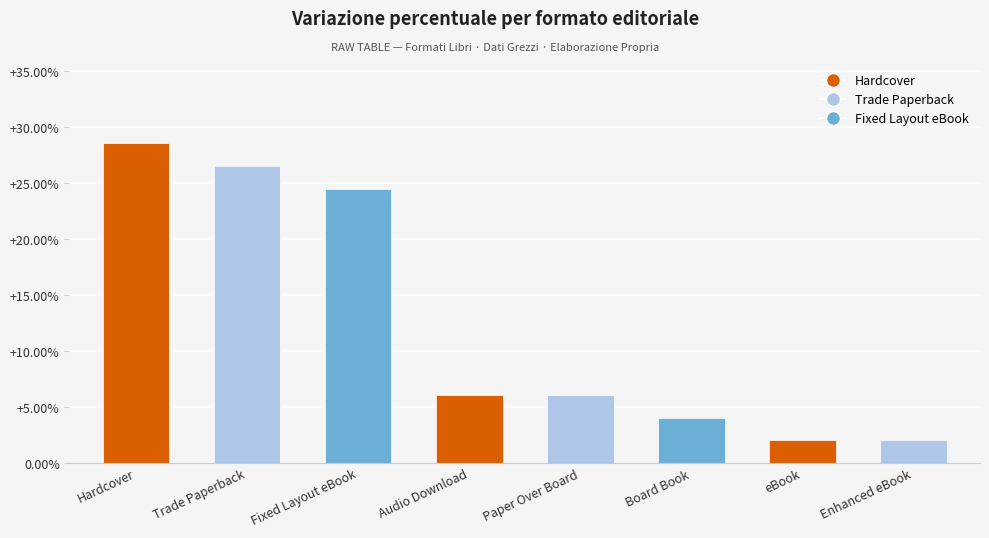

Where does the data first go above 6?

Hardcover